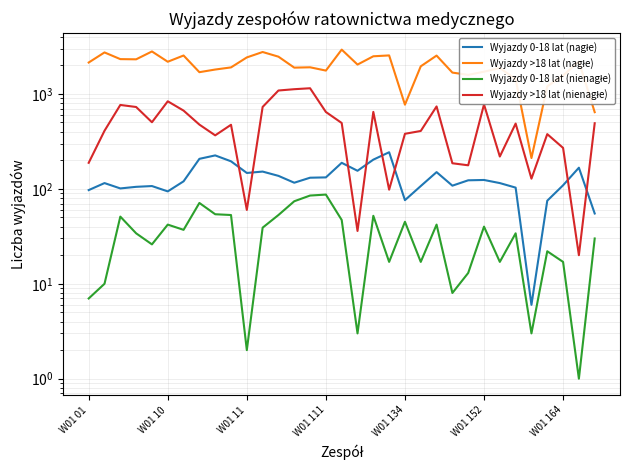

How many lines are shown in the chart?

4